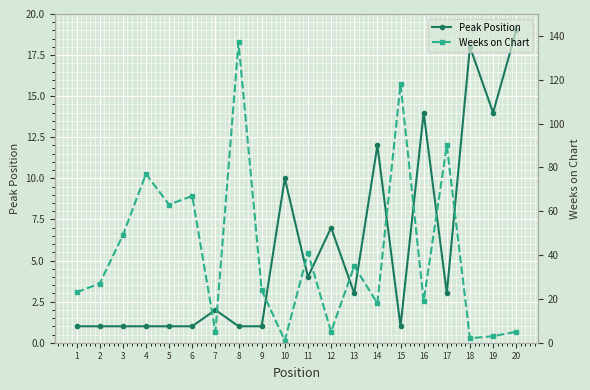

Rank the series by their maximum value, from lowest to highest.

Peak Position, Weeks on Chart